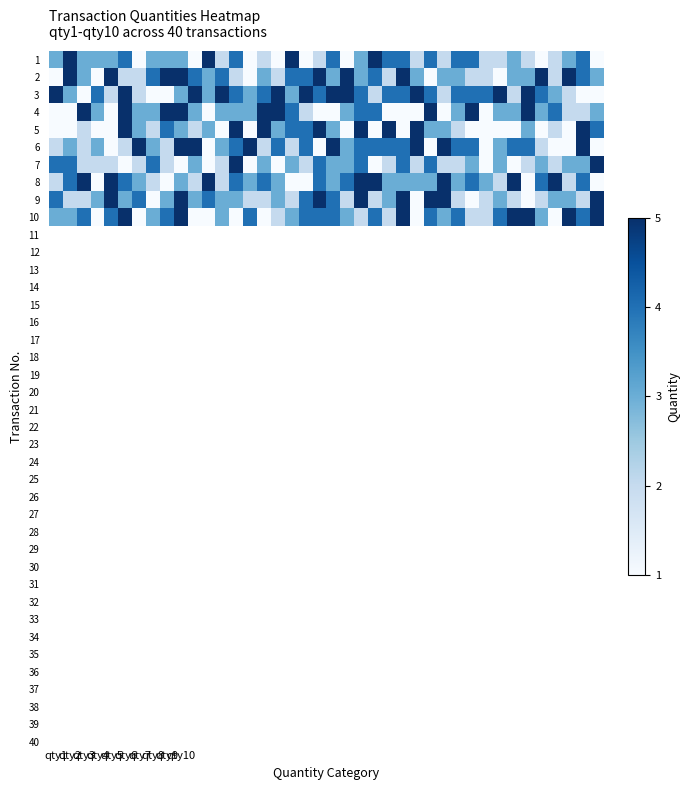

What is the smallest value displayed?

1